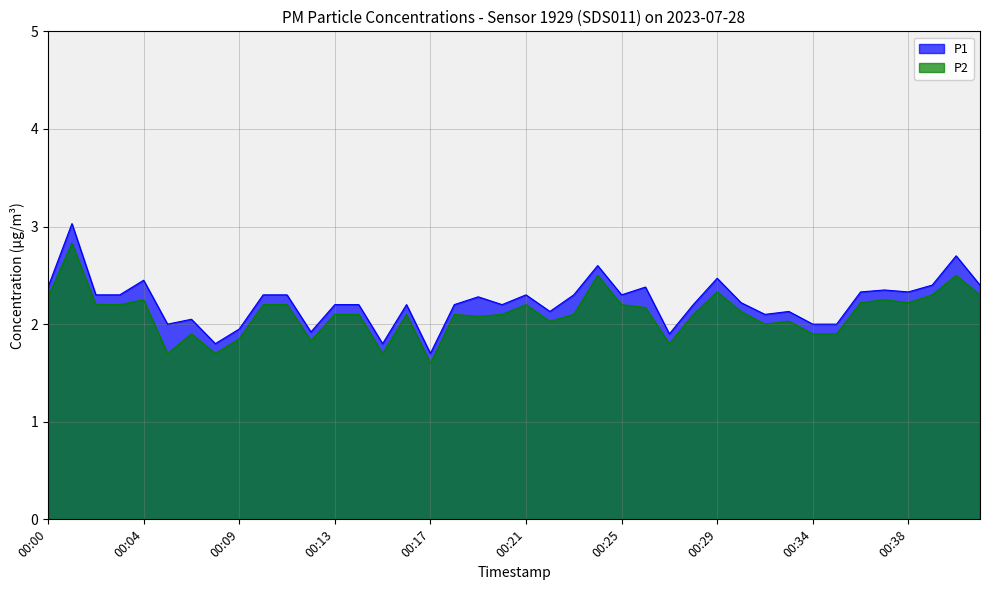

What is the value of the P1 point at the 18th from the left?

2.2